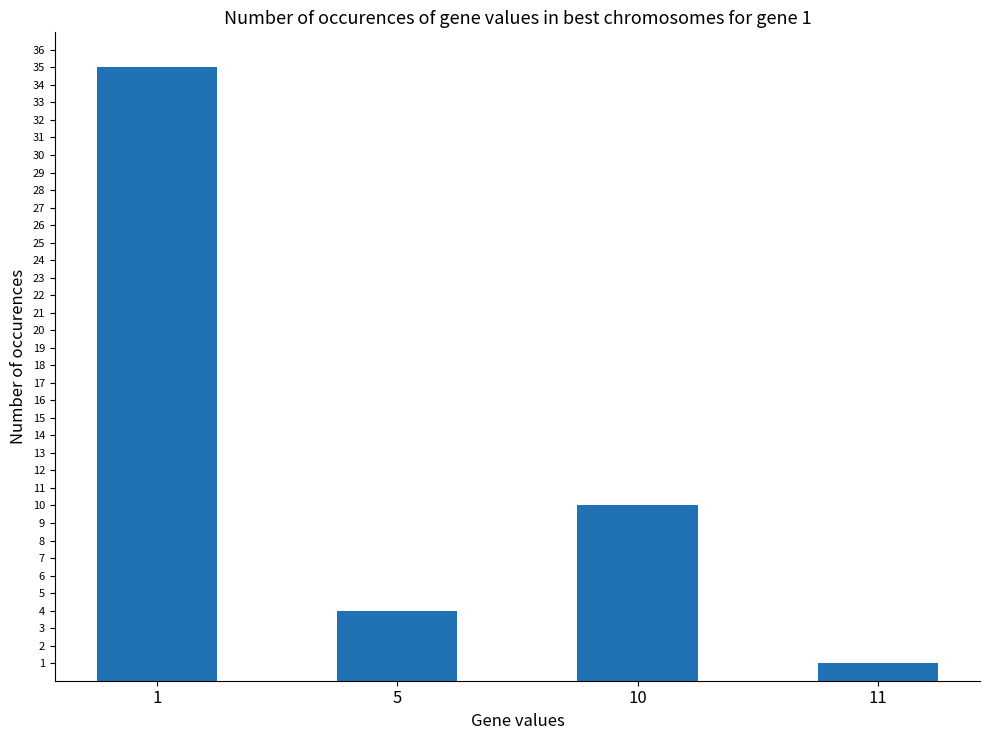

What is the sum of the values at 5 and 10?

14